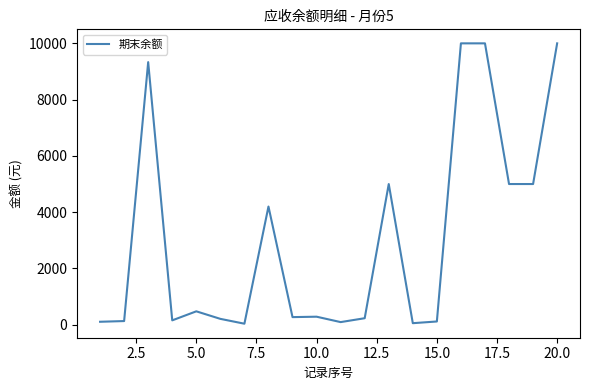

What is the greatest value displayed?

10000.0